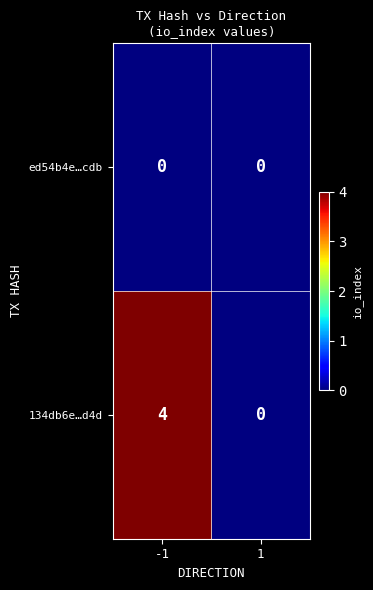

At which category is the sum across all series the highest?

-1